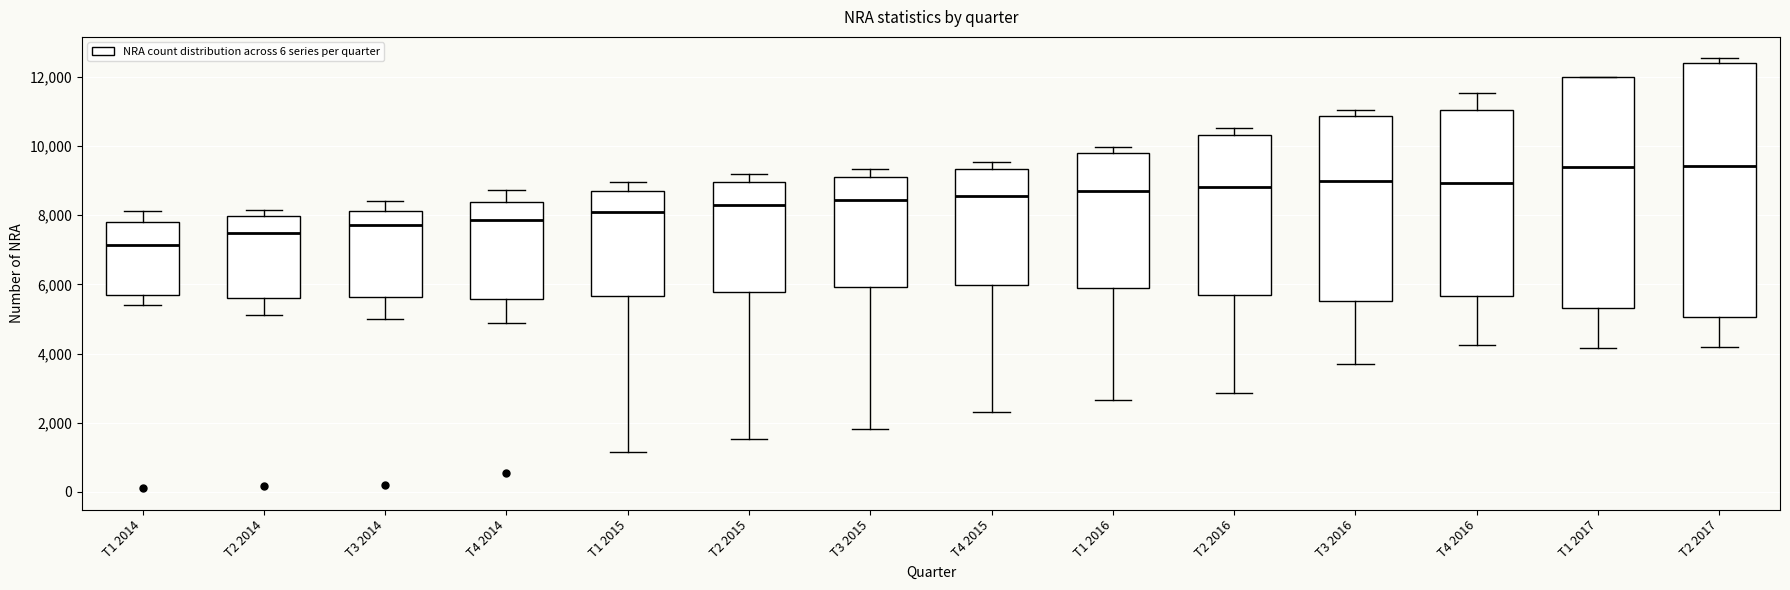

Reading left to right, transcribe this box plot: for each box, give where its median line is, the range the box spans, and where its two whiskers end, as read against the y-axis. The values are not printed on the chart, so give them approximately, as read against the axis.

T1 2014: median 7200, box 5600 to 7800, whiskers 5400 to 8200
T2 2014: median 7400, box 5600 to 8000, whiskers 5200 to 8200
T3 2014: median 7800, box 5600 to 8200, whiskers 5000 to 8400
T4 2014: median 7800, box 5600 to 8400, whiskers 4800 to 8800
T1 2015: median 8000, box 5600 to 8600, whiskers 1200 to 9000
T2 2015: median 8400, box 5800 to 9000, whiskers 1600 to 9200
T3 2015: median 8400, box 6000 to 9200, whiskers 1800 to 9400
T4 2015: median 8600, box 6000 to 9400, whiskers 2400 to 9600
T1 2016: median 8600, box 6000 to 9800, whiskers 2600 to 10000
T2 2016: median 8800, box 5600 to 10400, whiskers 2800 to 10600
T3 2016: median 9000, box 5600 to 10800, whiskers 3600 to 11000
T4 2016: median 9000, box 5600 to 11000, whiskers 4200 to 11600
T1 2017: median 9400, box 5400 to 12000, whiskers 4200 to 12000
T2 2017: median 9400, box 5000 to 12400, whiskers 4200 to 12600